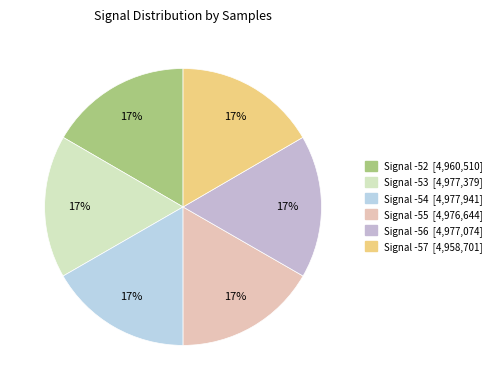

Count the number of slices in the pie.

6